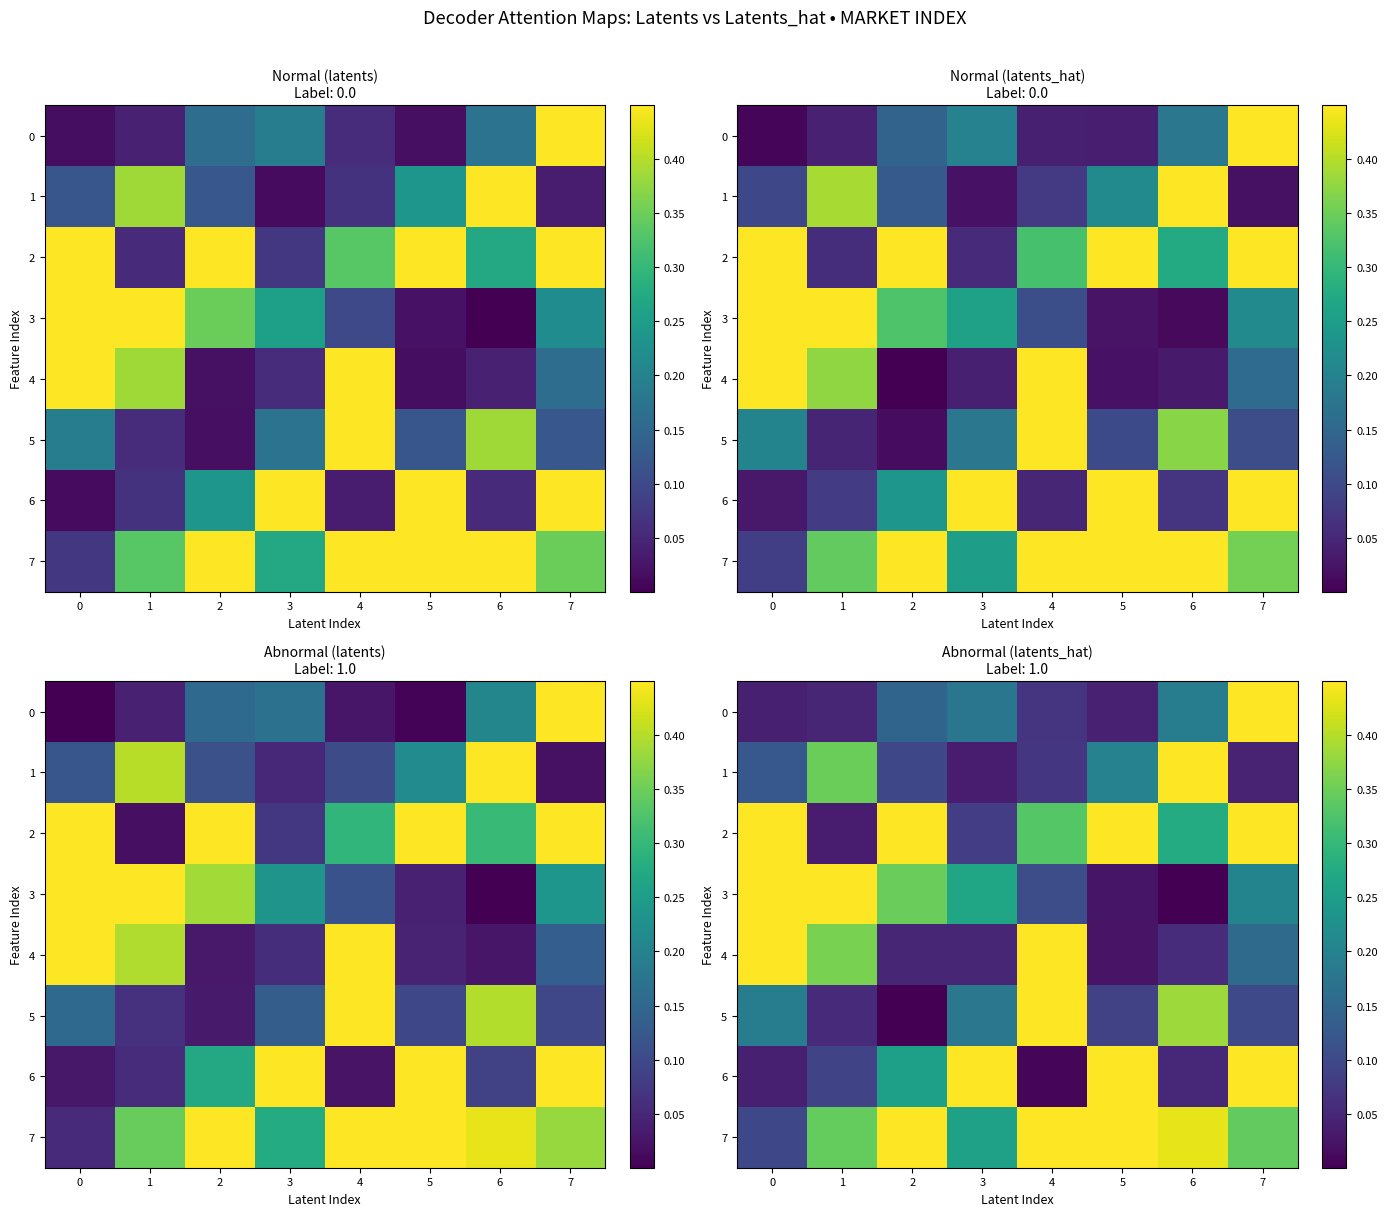

Which series has the widest spread of values?

4